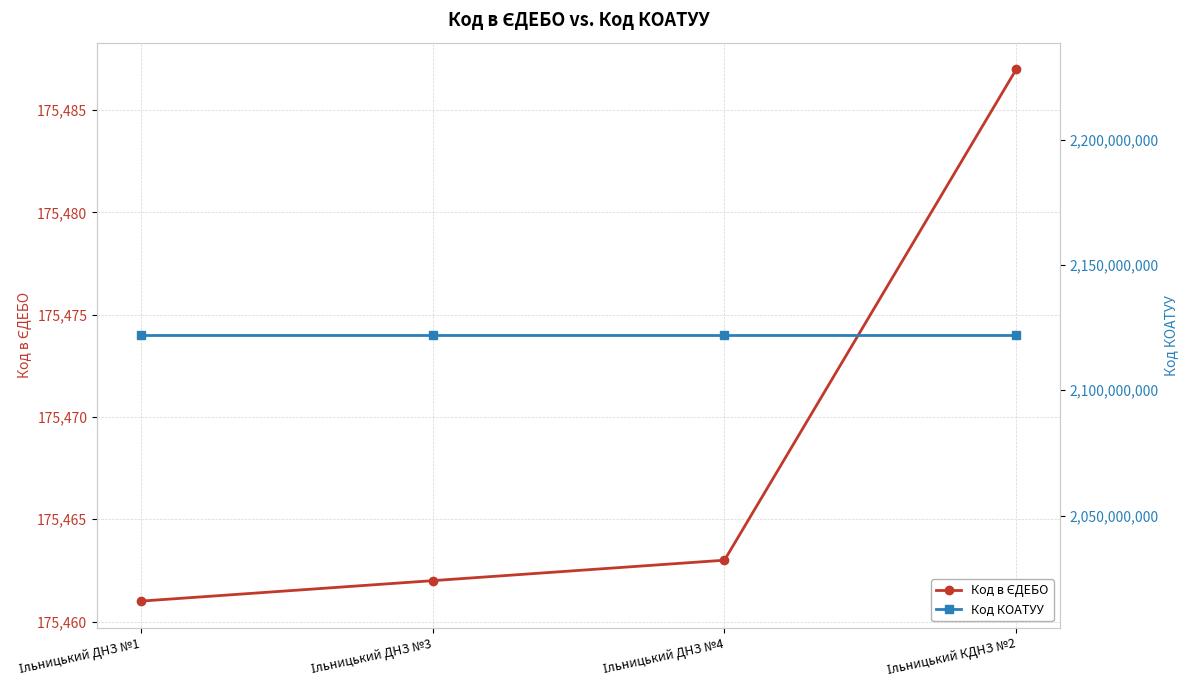

What are all the series names shown in the legend?

Код в ЄДЕБО, Код КОАТУУ